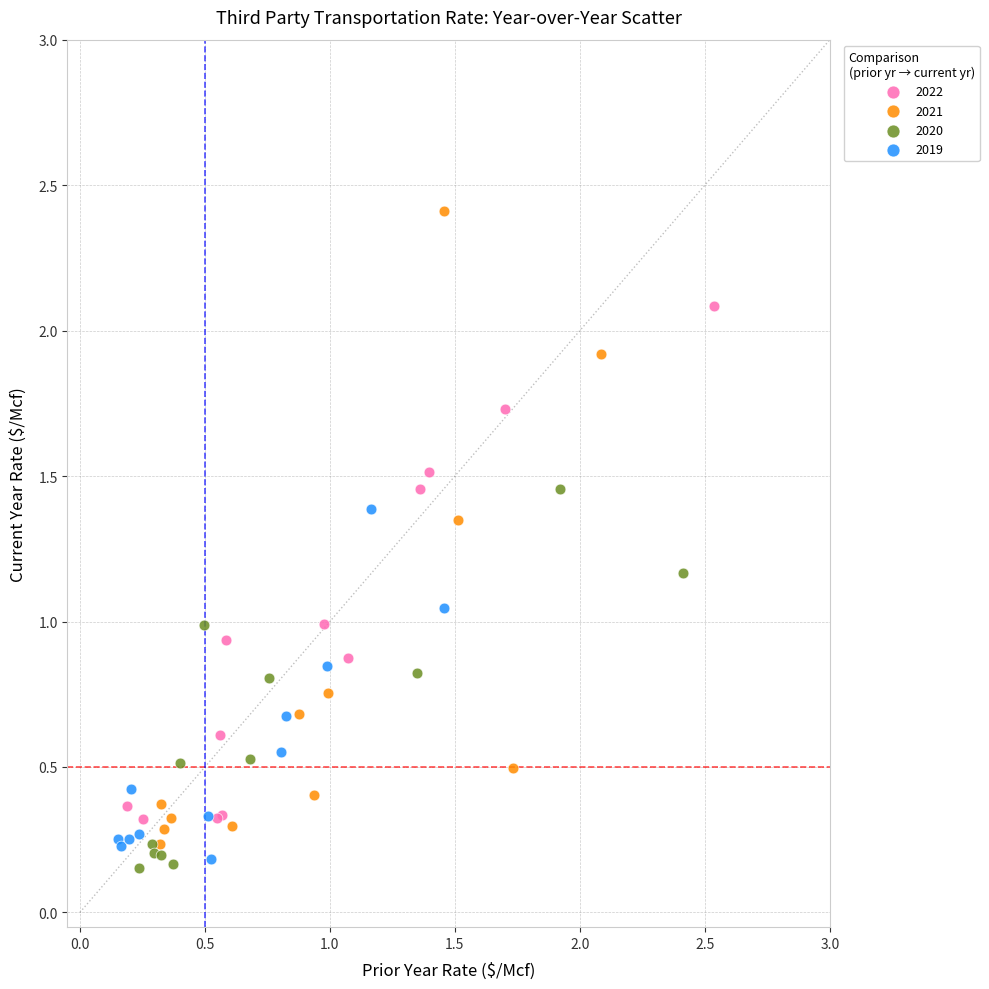

Which series contains the highest Y value?

2021